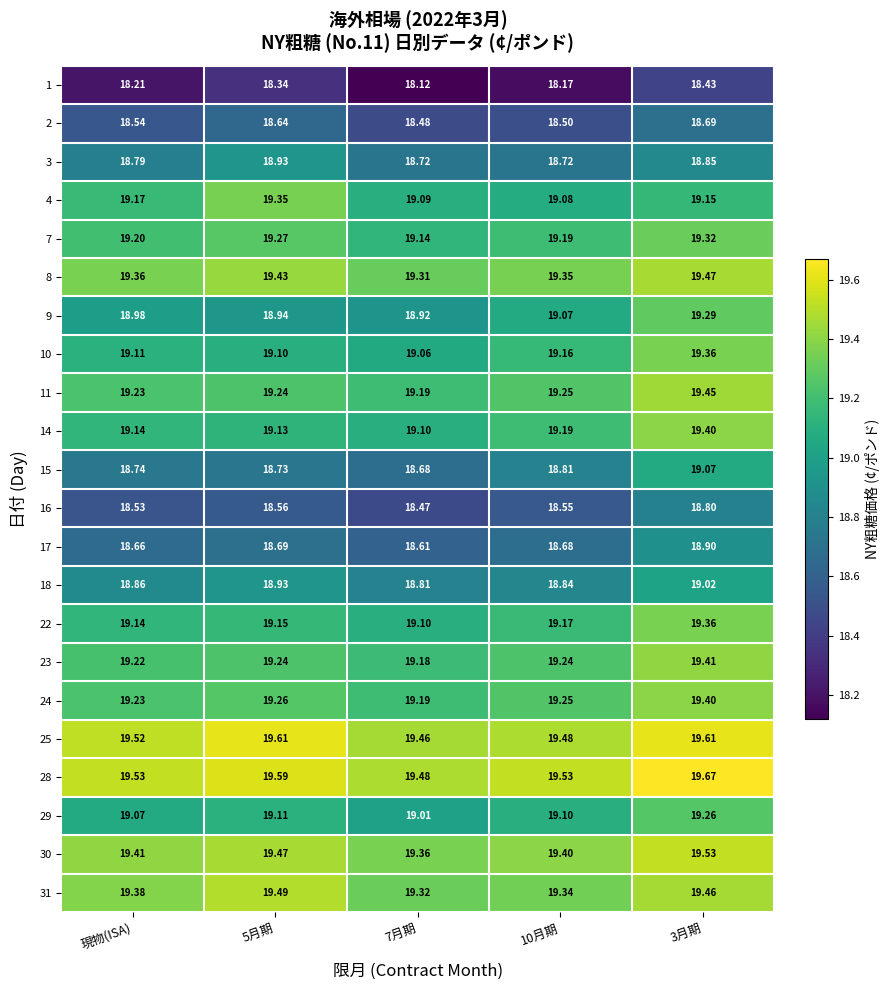

Is the value of 23 at 現物(ISA) greater than the value of 22 at 7月期?

Yes